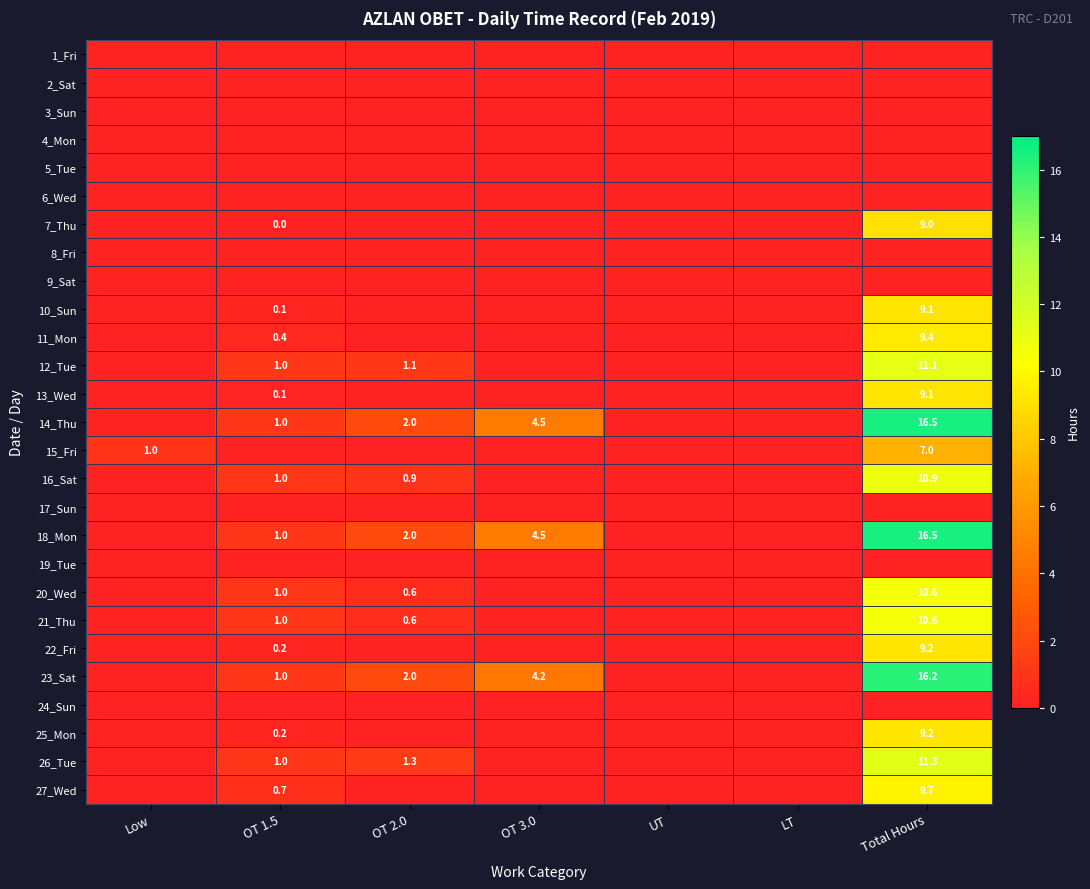

True or false: 11_Mon has a value of 16.4 at Total Hours.

False